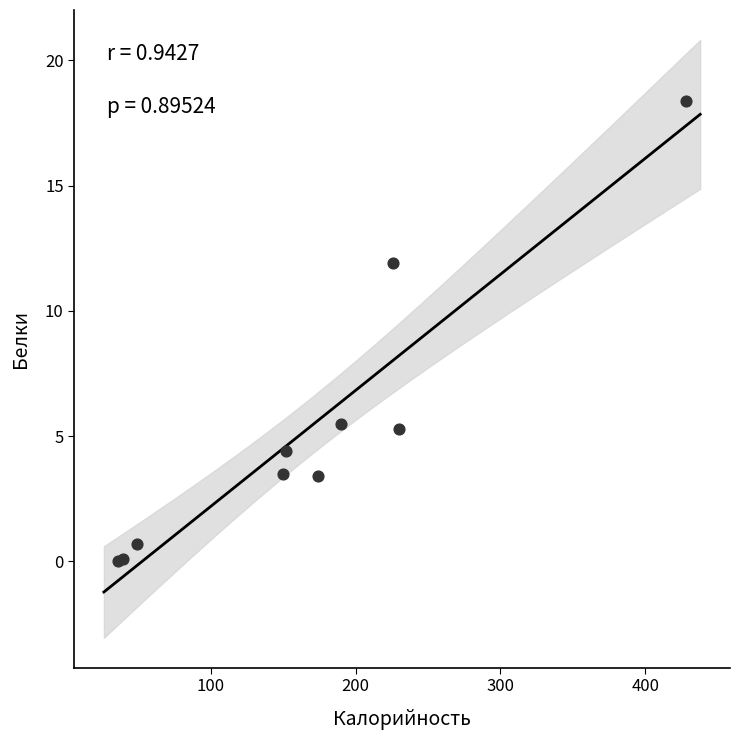

What Y value in the scatter plot is closest to 9?

11.9